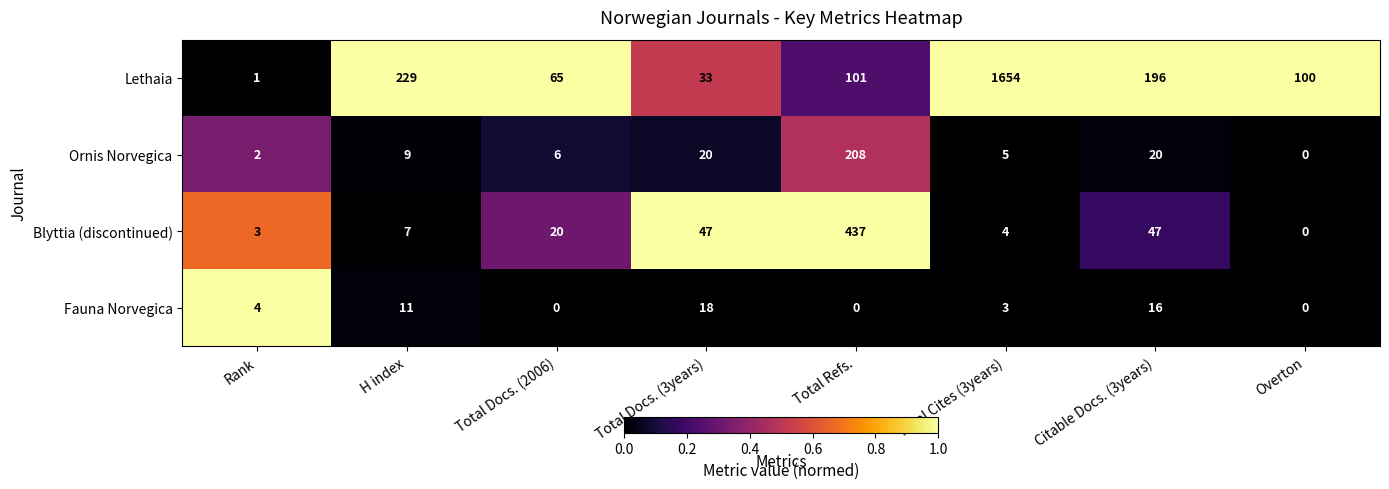

The Ornis Norvegica series shows 20 at Total Docs. (3years). True or false?

True